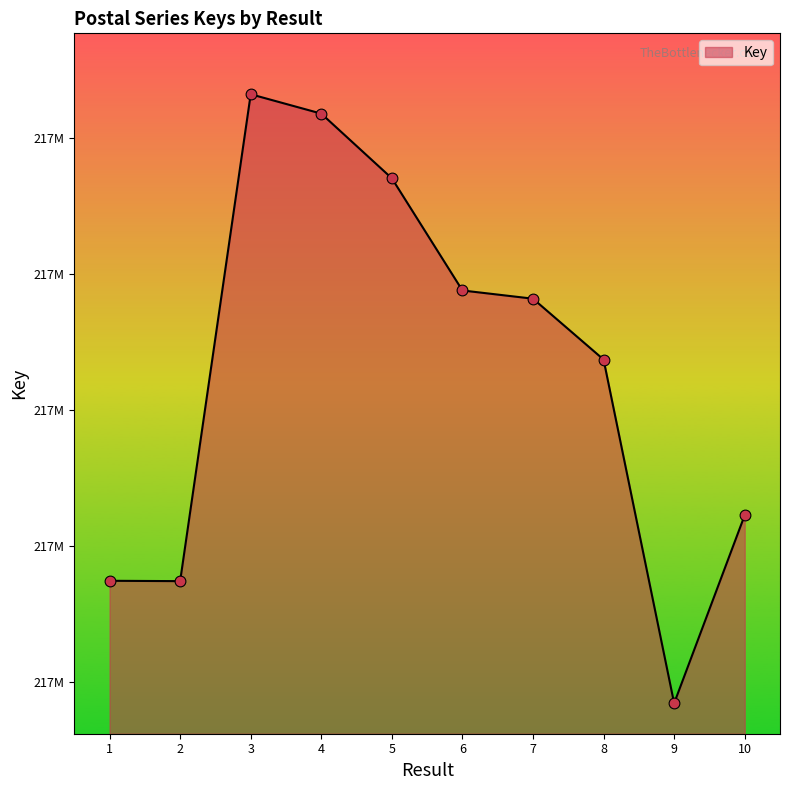

Approximately how many times larger is the value at 5 compared to 7?

1.0